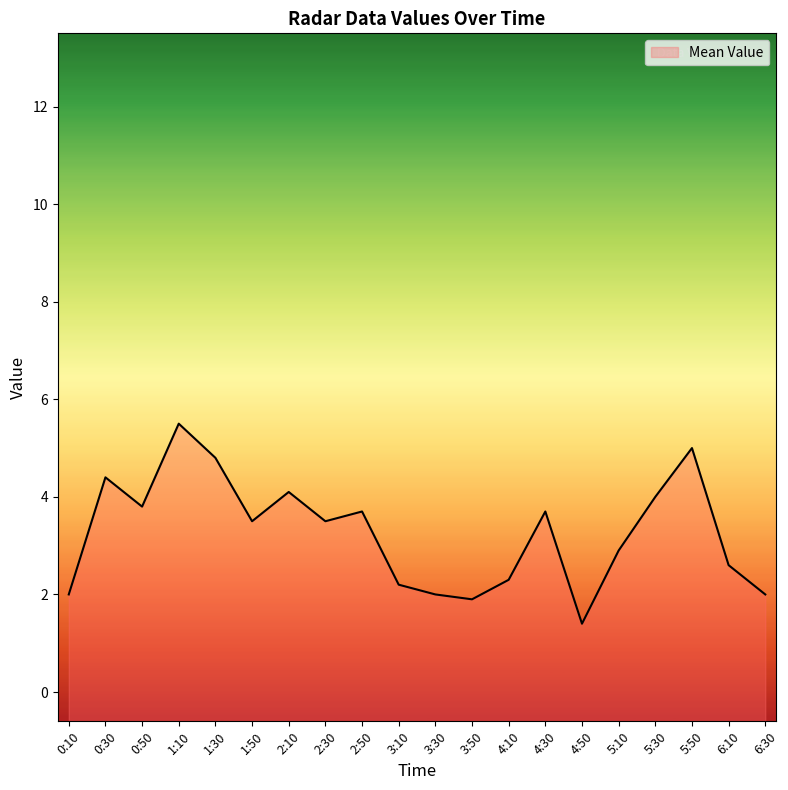

At which label is the value closest to 3?

5:10